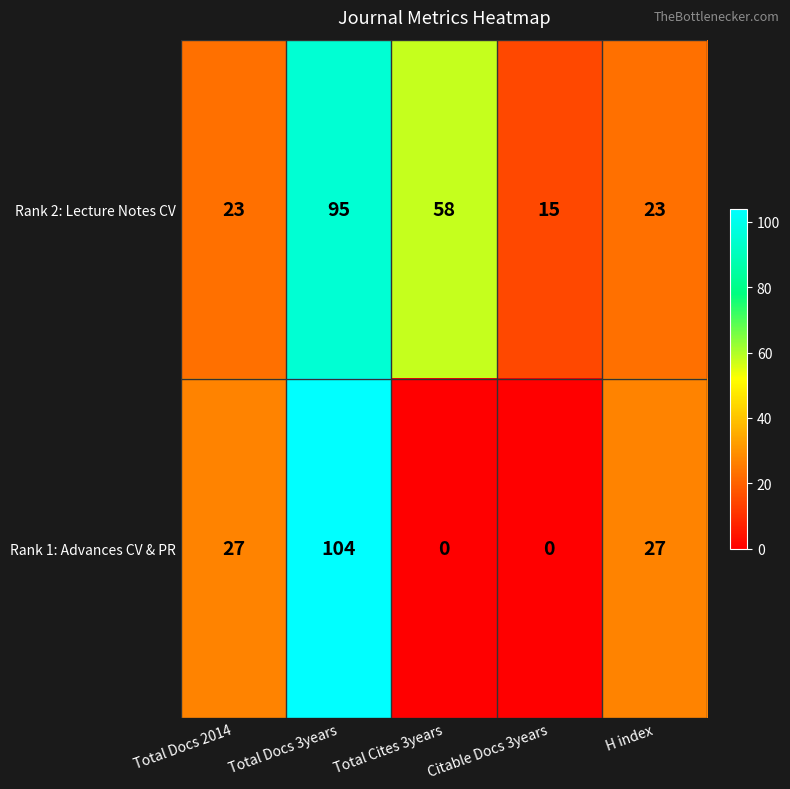

How many data points does each series have?

5